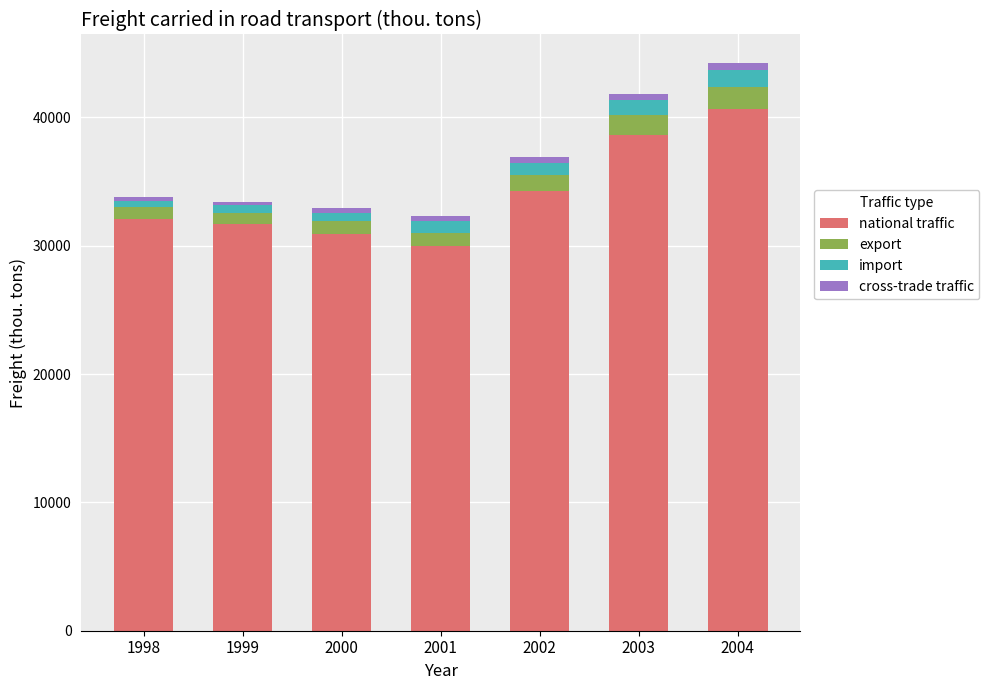

Which category has the lowest value in the national traffic series?

2001